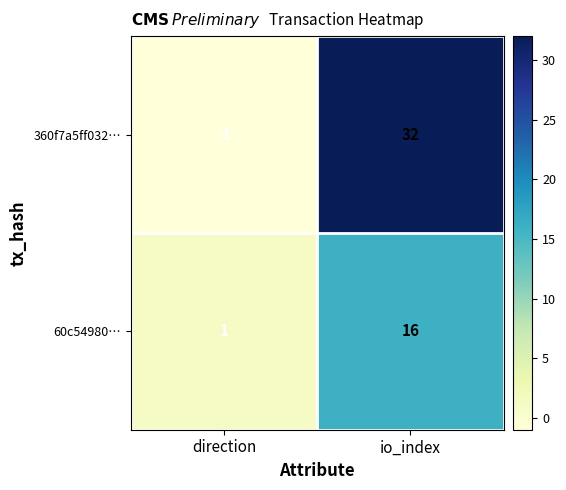

The 60c54980… series shows 27 at io_index. True or false?

False